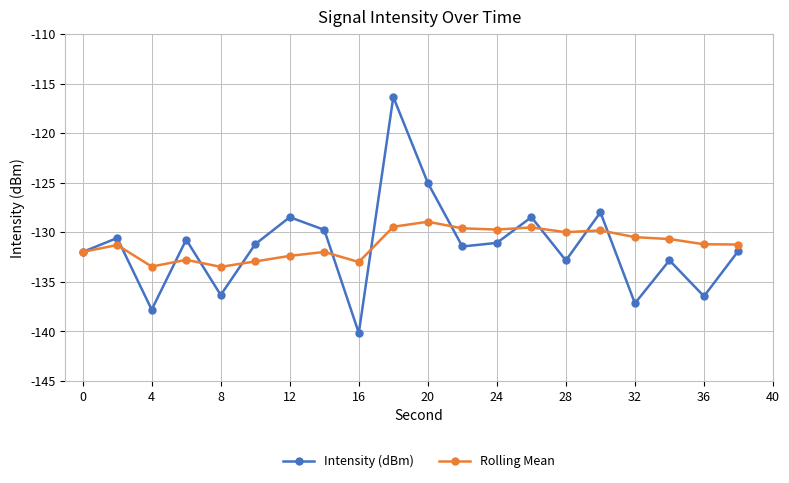

How many lines are shown in the chart?

2